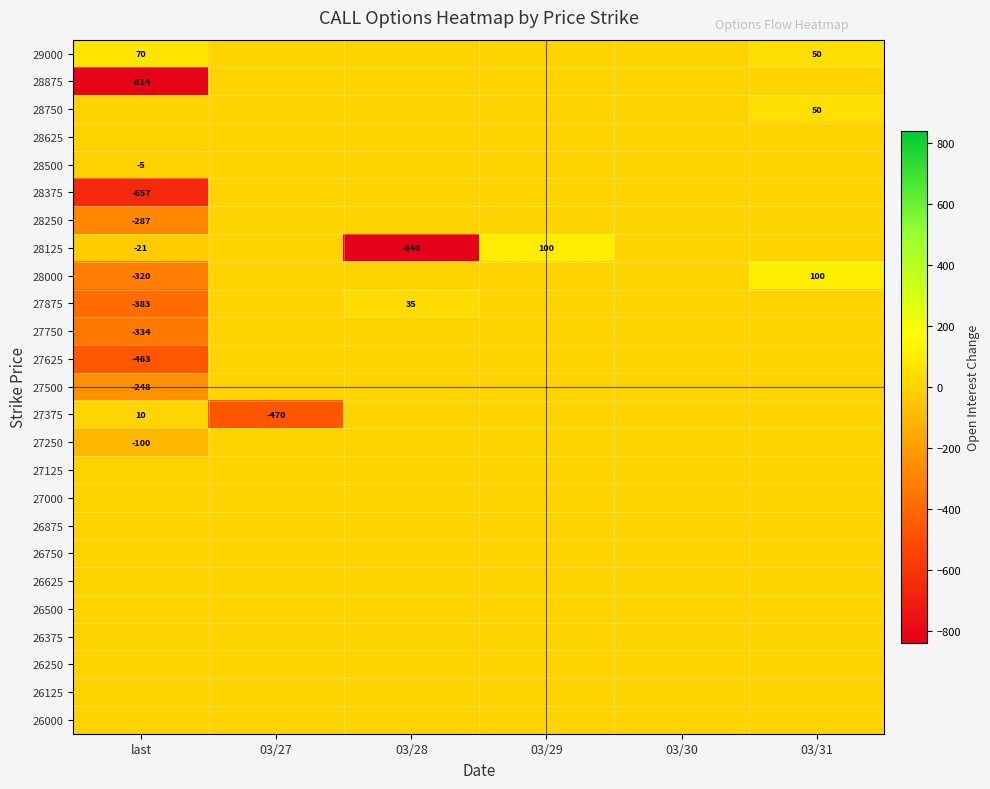

The value of 28125 at 03/28 is -840. True or false?

True